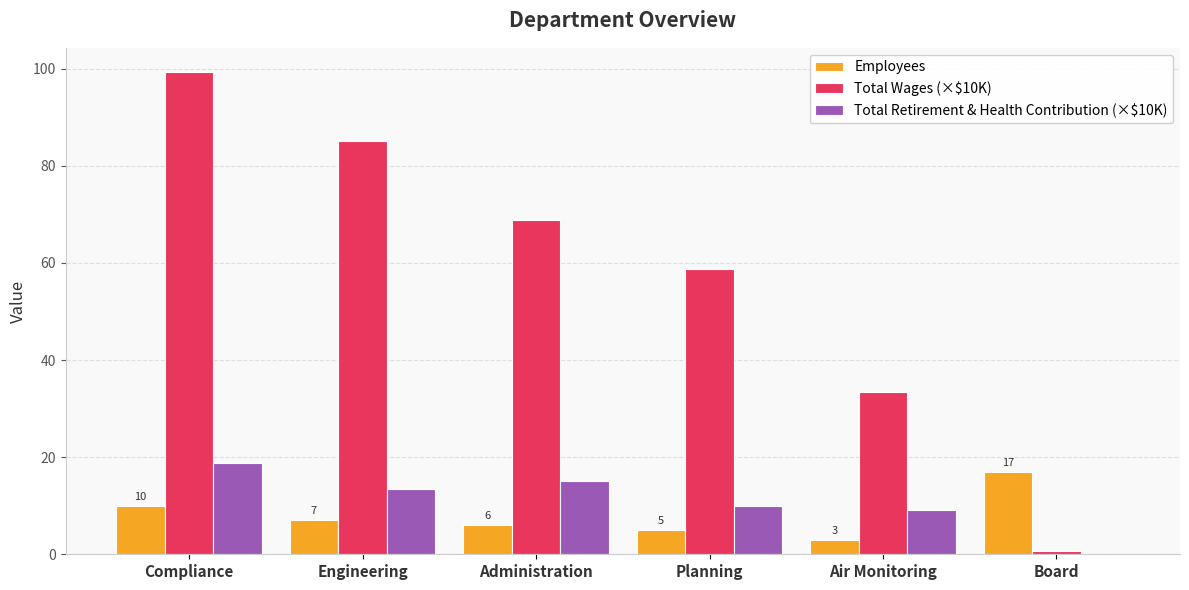

Is the value of Employees at Administration greater than the value of Total Retirement & Health Contribution (×$10K) at Planning?

No